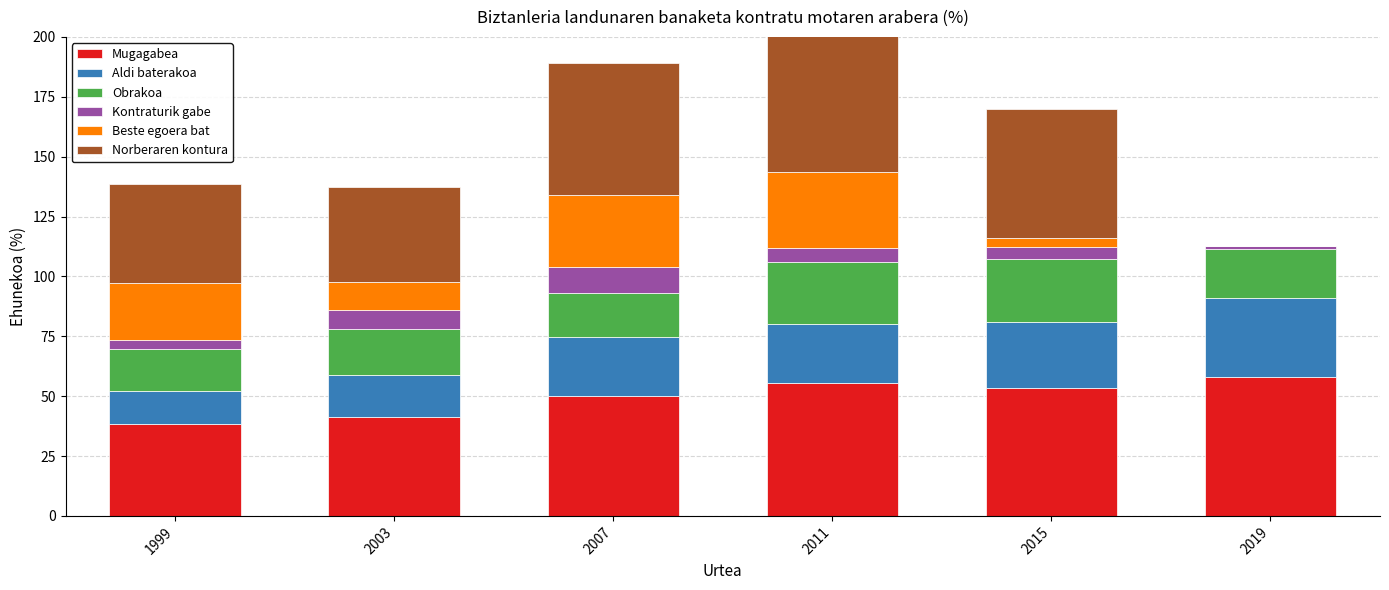

What are all the series names shown in the legend?

Mugagabea, Aldi baterakoa, Obrakoa, Kontraturik gabe, Beste egoera bat, Norberaren kontura